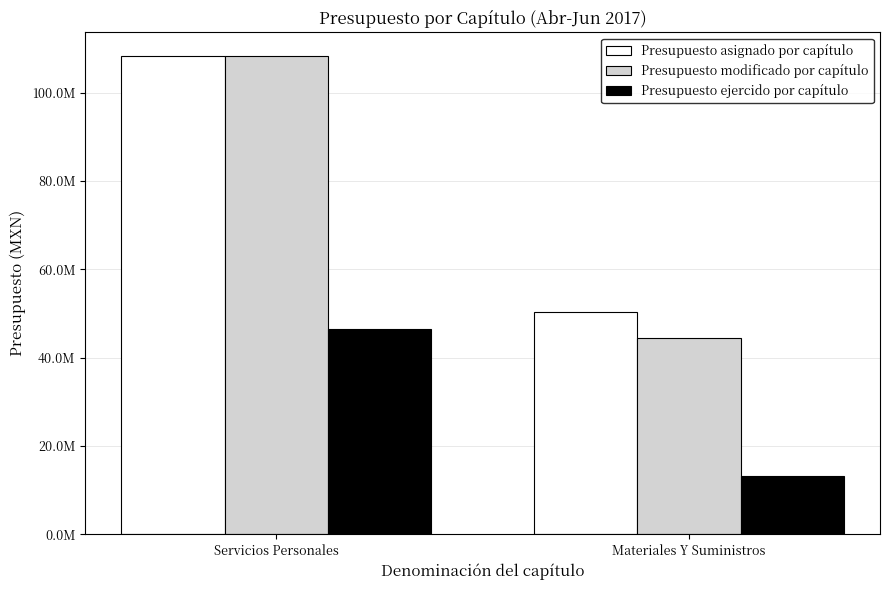

What position from the left is Servicios Personales?

1